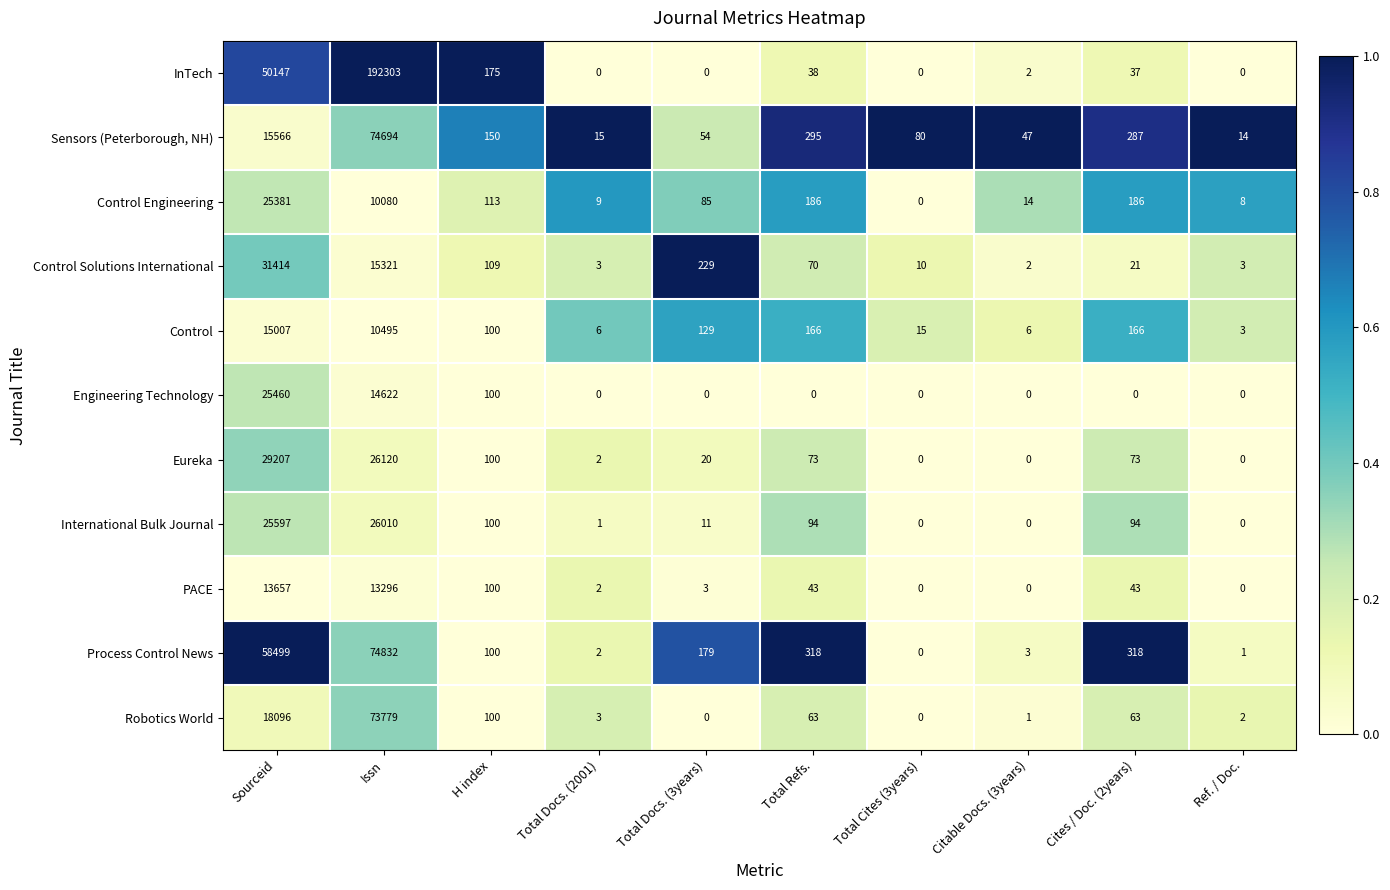

What is the difference between the highest and lowest values at Total Refs.?

318